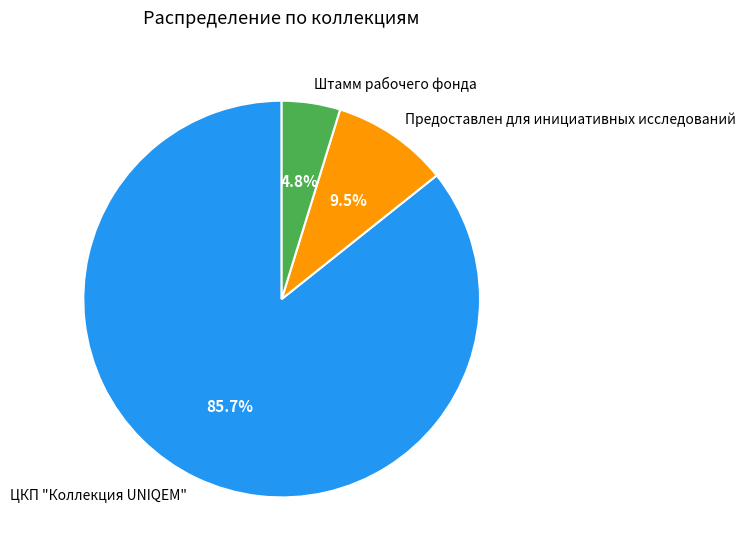

Between Штамм рабочего фонда and ЦКП "Коллекция UNIQEM", which is larger?

ЦКП "Коллекция UNIQEM"